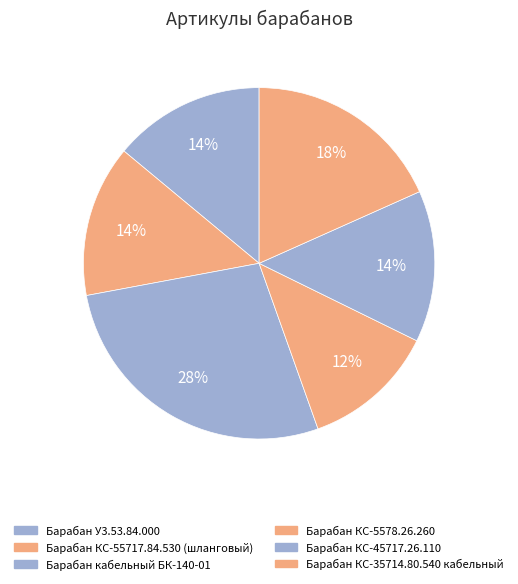

True or false: Барабан КС-5578.26.260 accounts for 7% of the total.

False